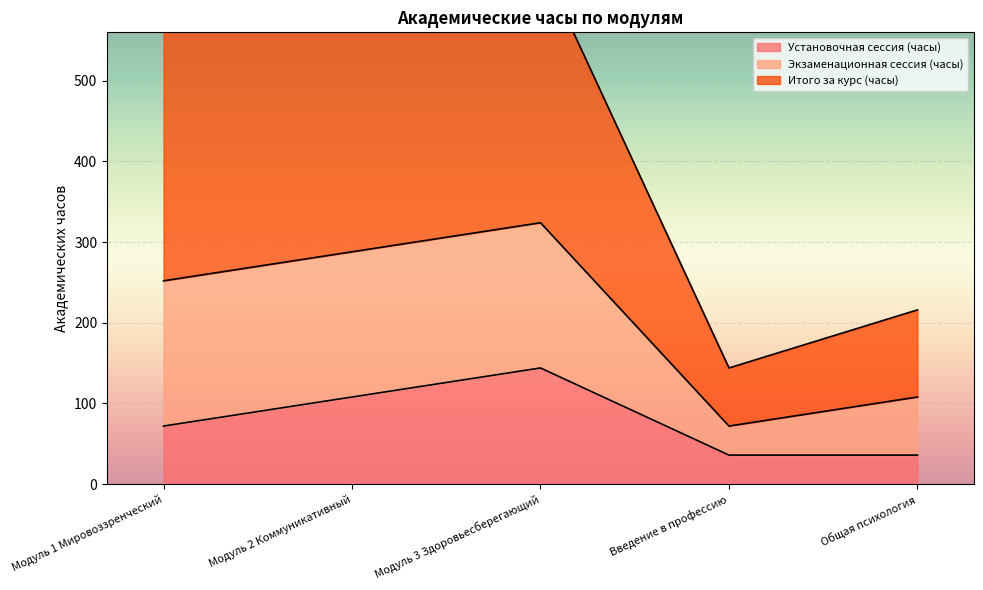

Rank the categories by Установочная сессия (часы) value from lowest to highest.

Введение в профессию, Общая психология, Модуль 1 Мировоззренческий, Модуль 2 Коммуникативный, Модуль 3 Здоровьесберегающий